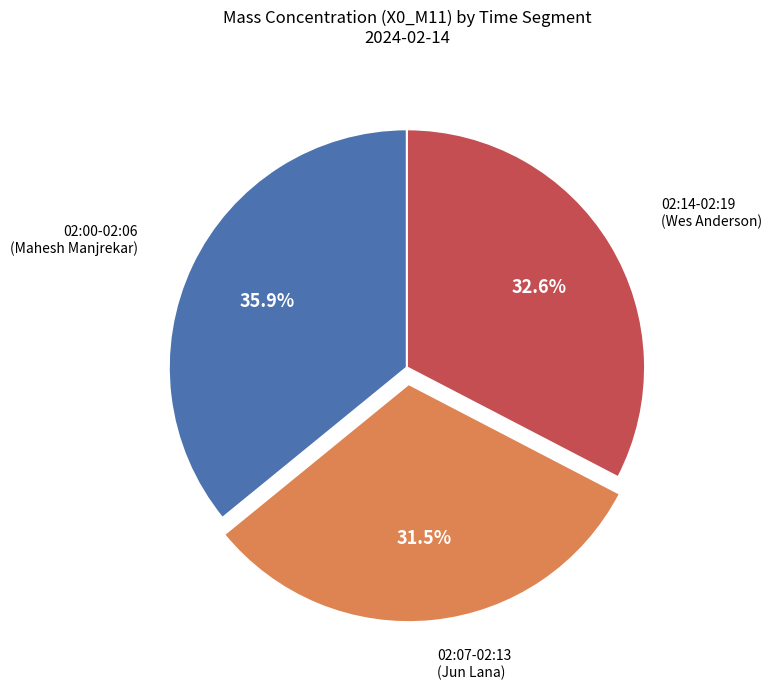

Rank the categories by value from highest to lowest.

02:00-02:06, 02:14-02:19, 02:07-02:13